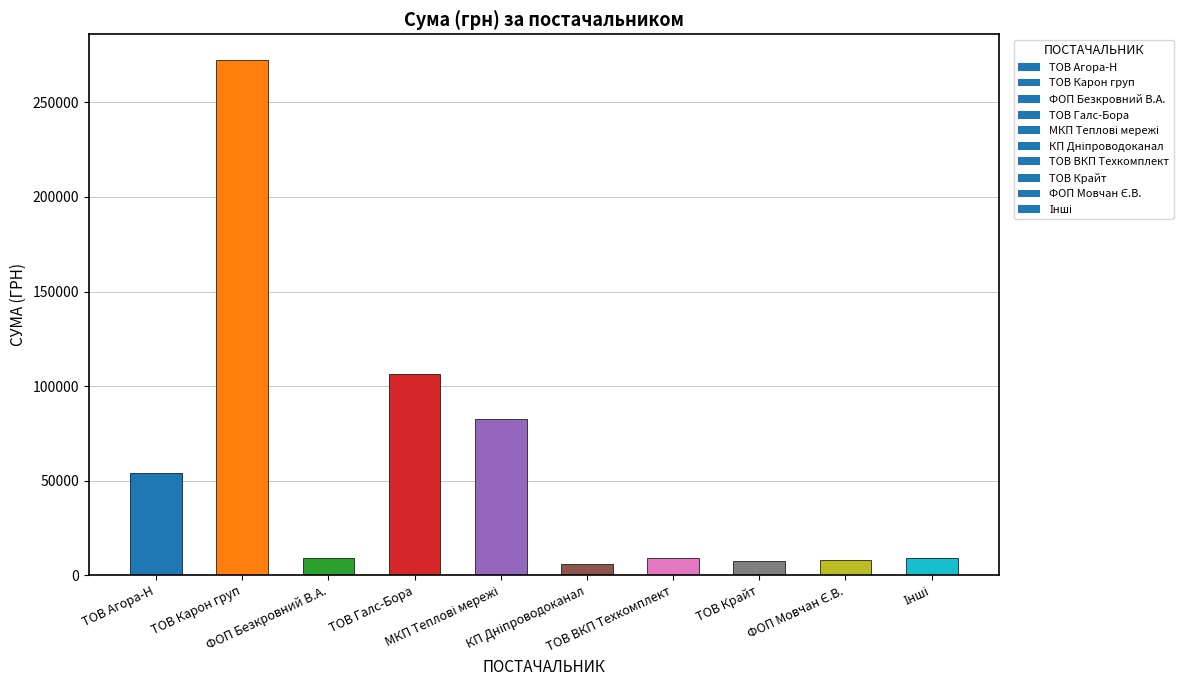

What is the value of the 10th bar from the left?

8893.4